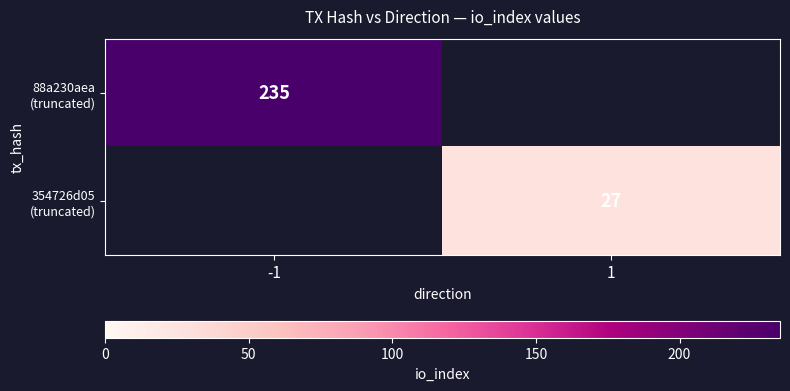

Which has a higher value, 1 or -1?

-1